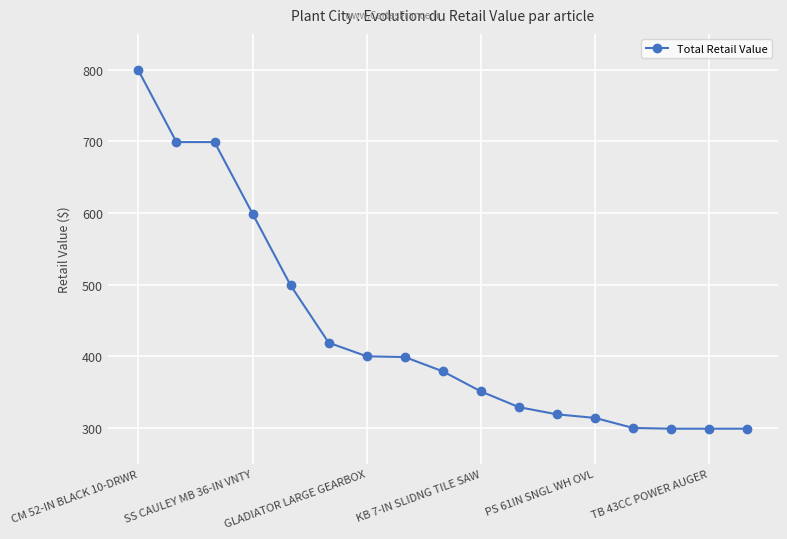

What is the sum of all values?

7402.0